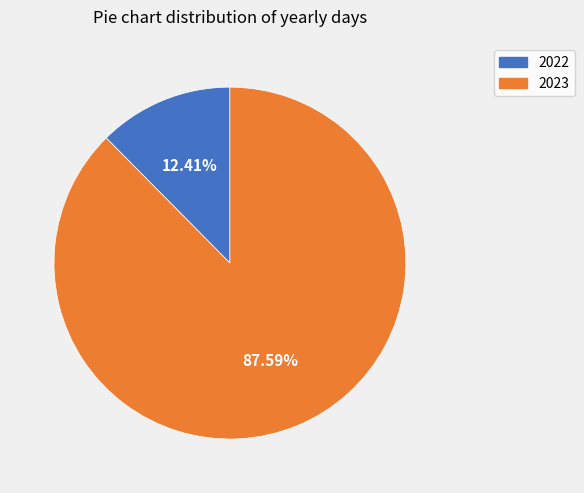

To the nearest percent, what is the combined percentage of 2022 and 2023?

100%